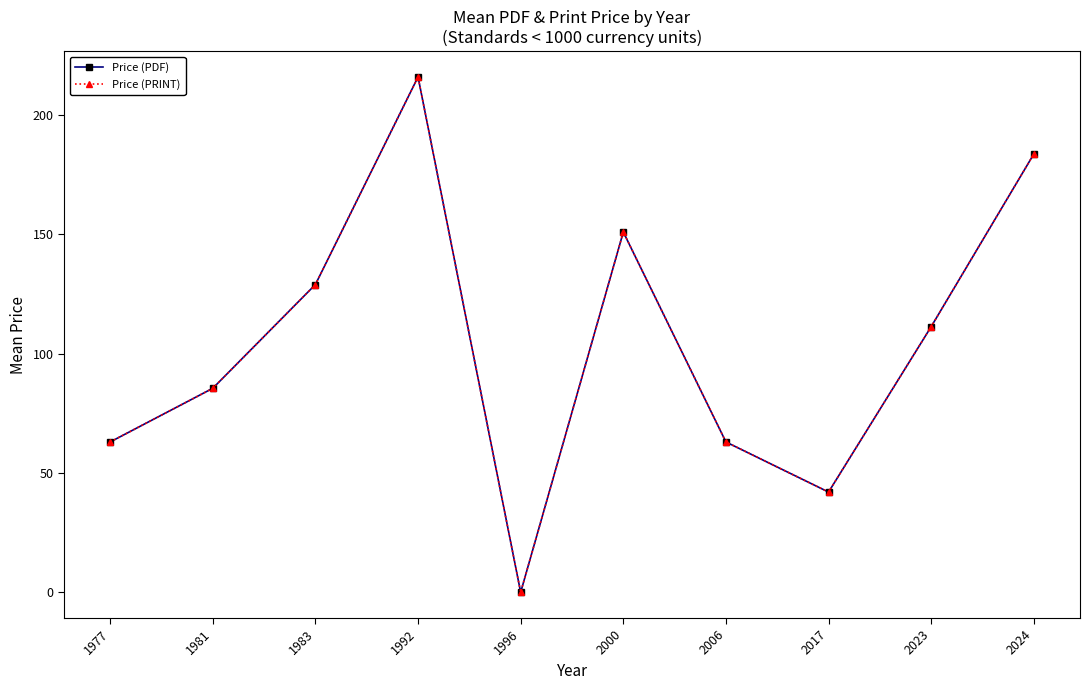

How many lines are shown in the chart?

2